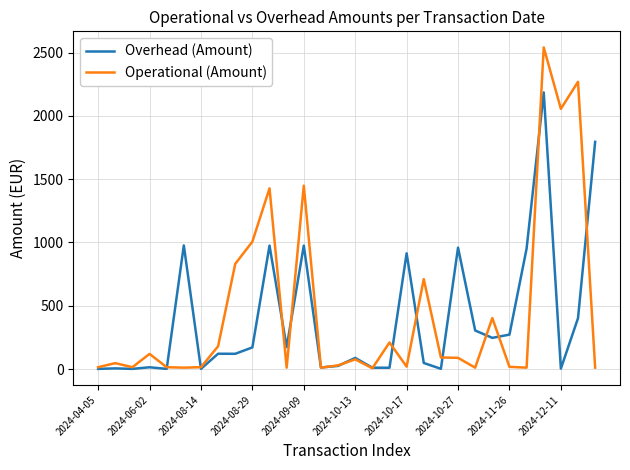

Rank the series by their maximum value, from lowest to highest.

Overhead (Amount), Operational (Amount)